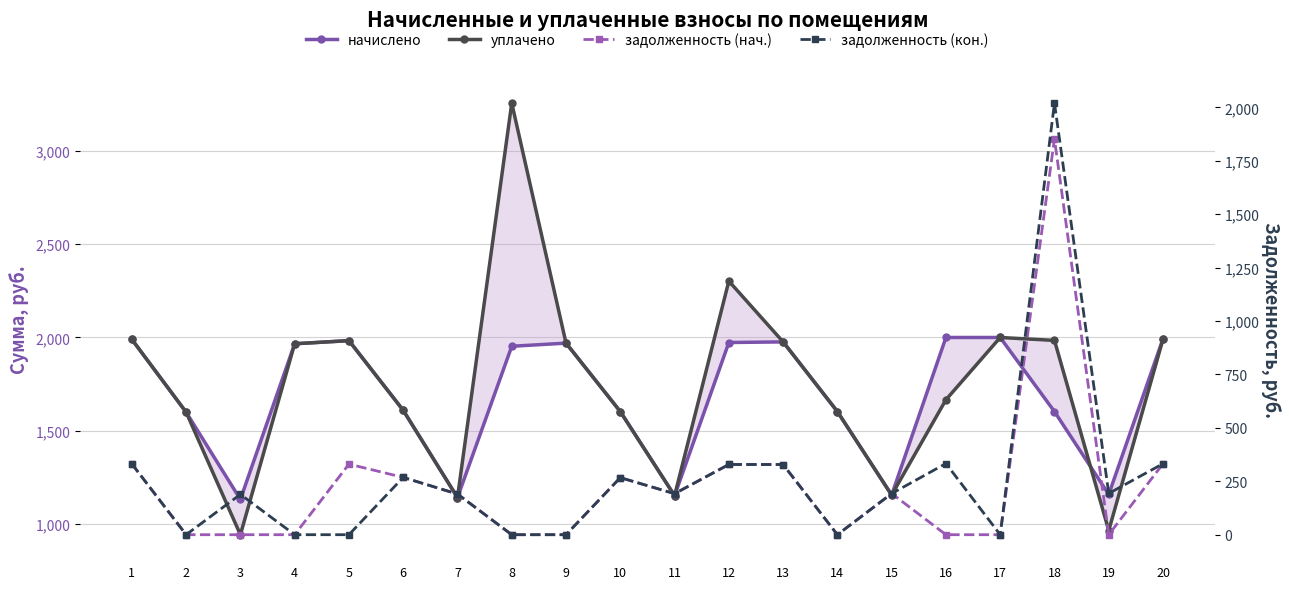

Count the number of categories in the chart.

20